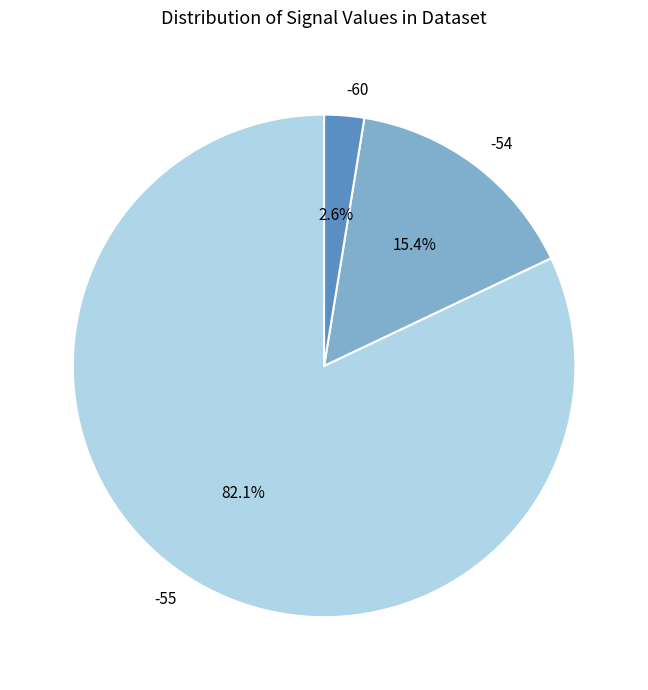

What is the largest slice in the pie chart?

-55